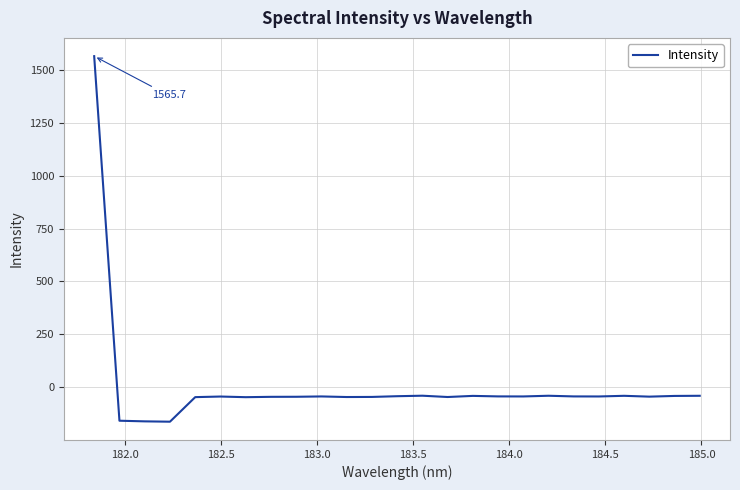

What is the maximum value shown in the chart?

1565.7